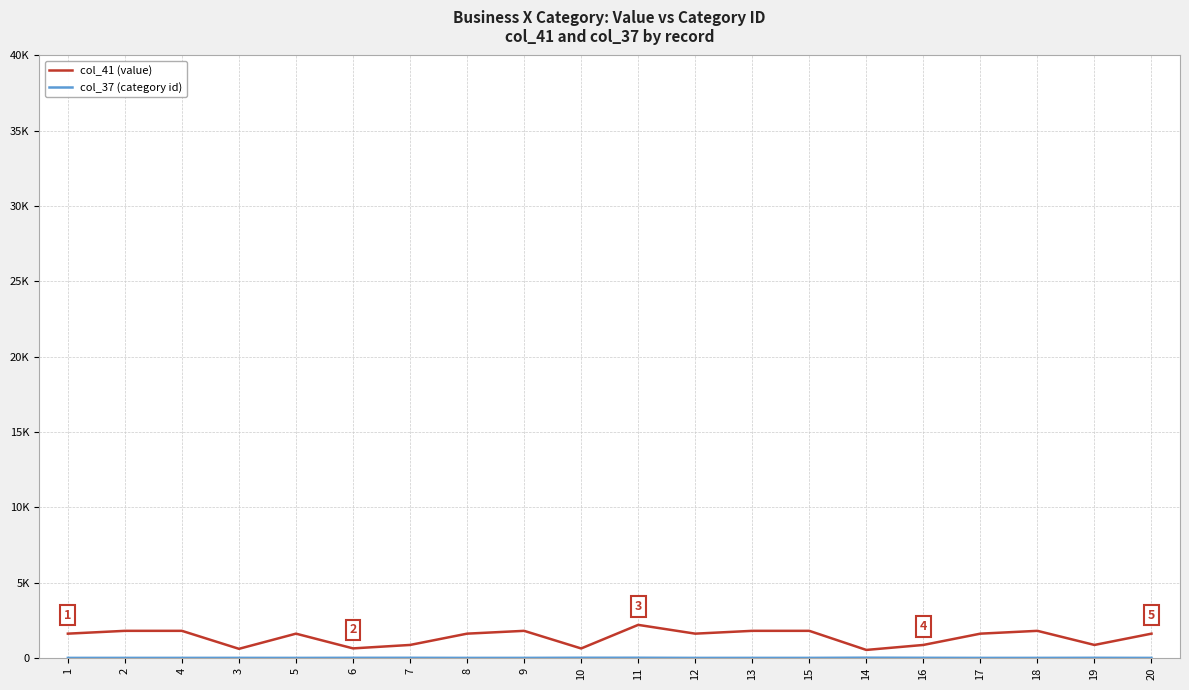

At which label is col_41 (value) closest to 1361?

1